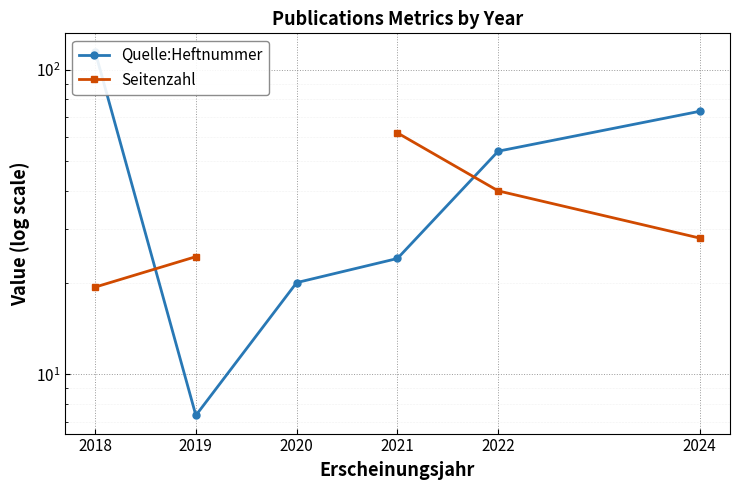

Which series has the largest total across all categories?

Quelle:Heftnummer